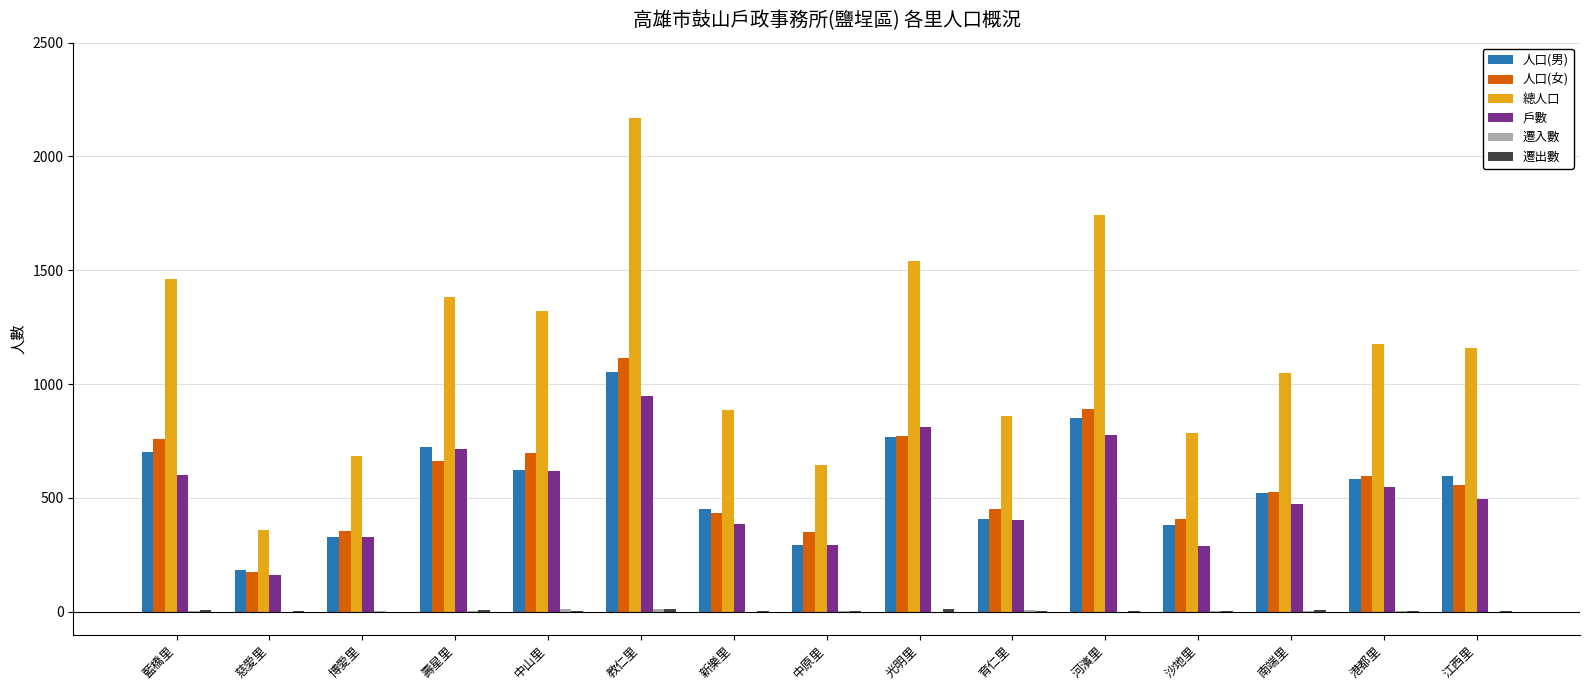

The value of 總人口 at 慈愛里 is 359. True or false?

True